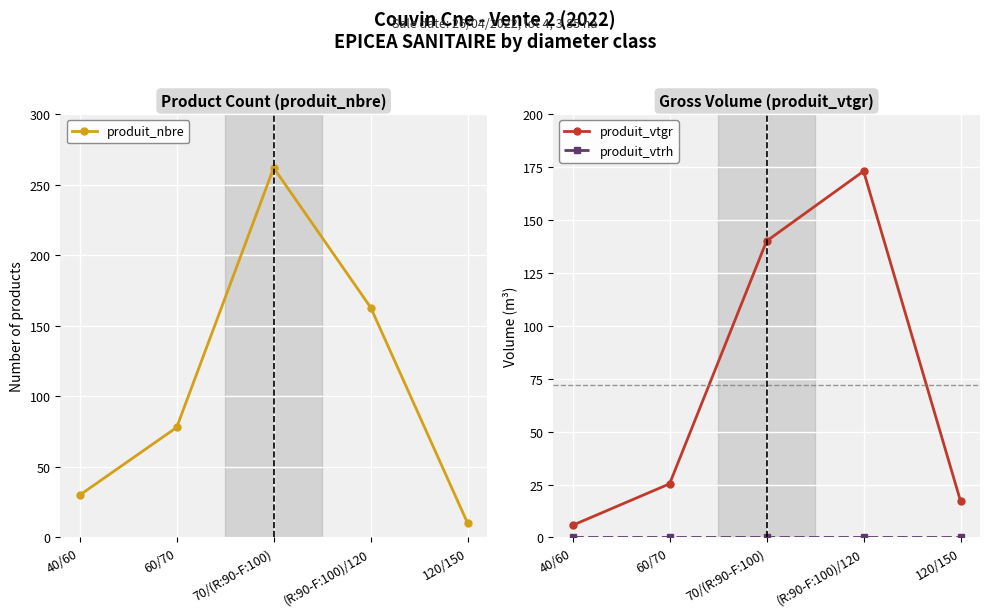

Which label corresponds to the largest value in the chart?

70/(R:90-F:100)